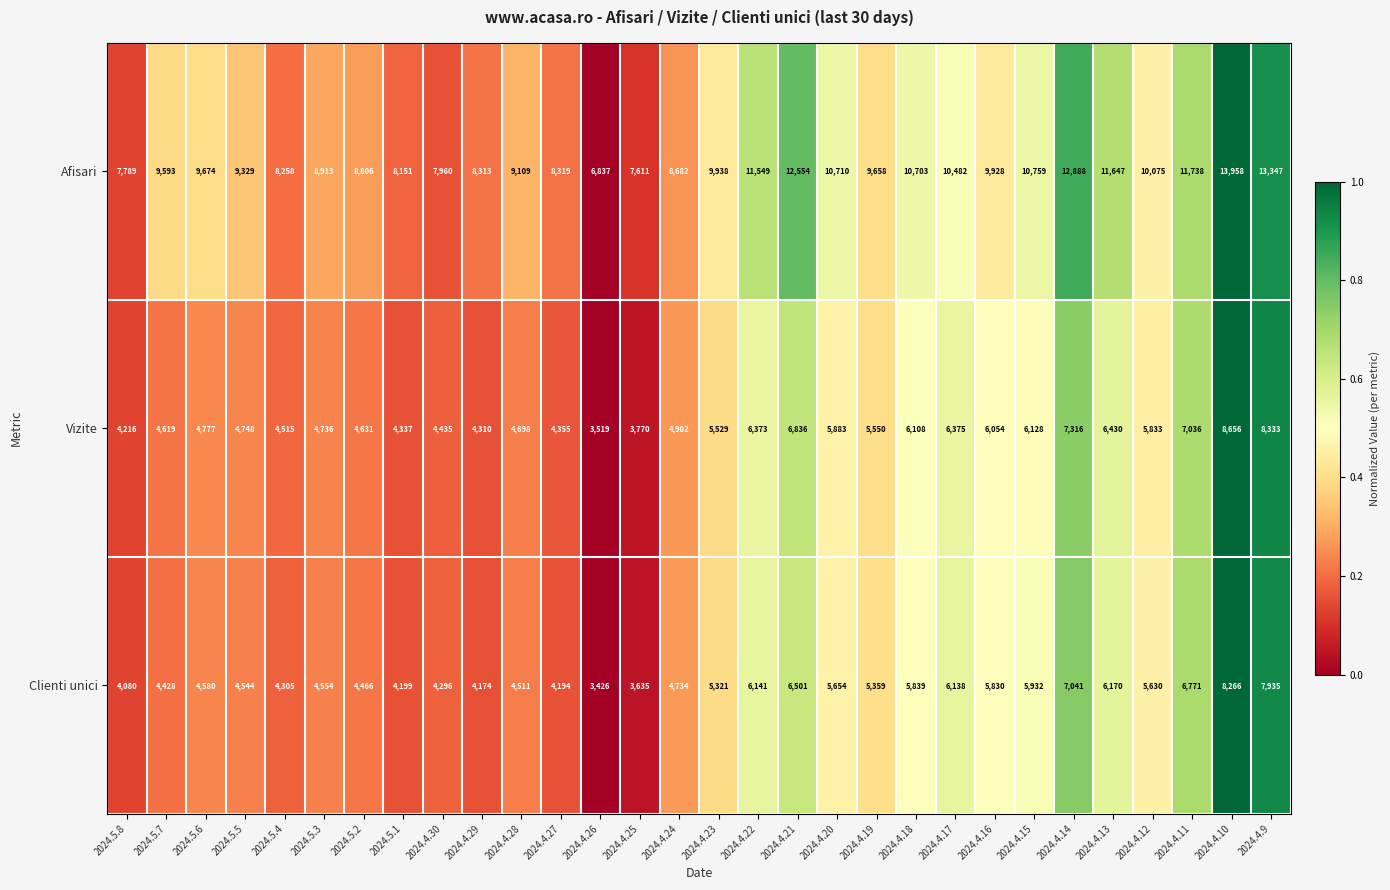

Is it true that Vizite equals 6054 at 2024.4.16?

True